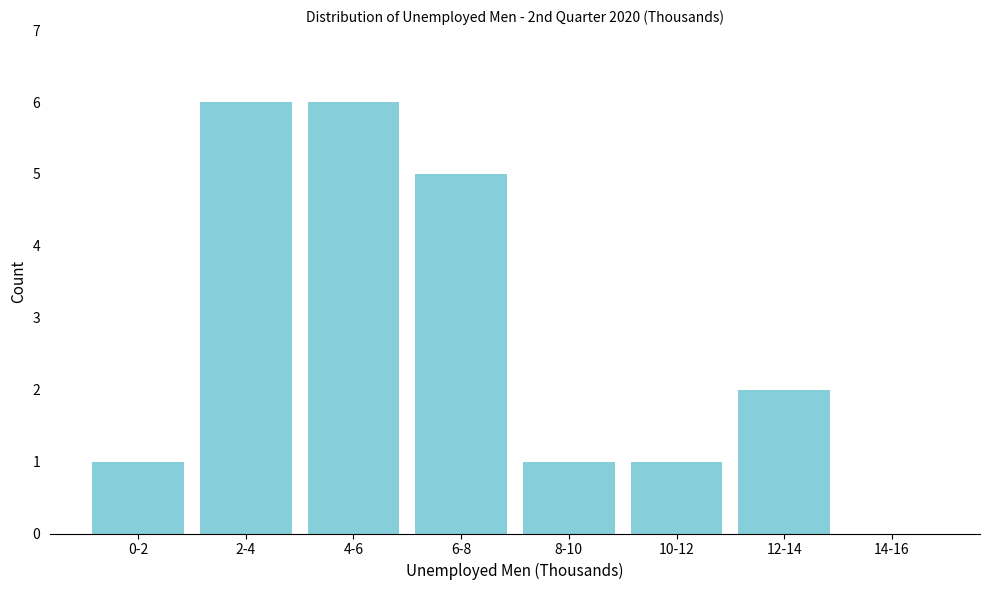

Reading left to right, extract all data points from this chart.

0-2=1	2-4=6	4-6=6	6-8=5	8-10=1	10-12=1	12-14=2	14-16=0